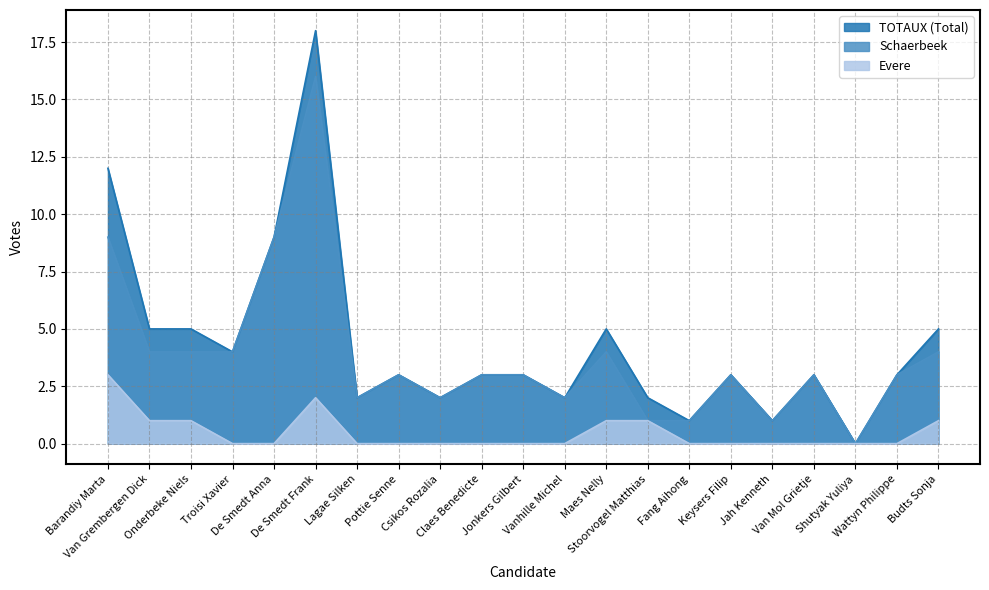

Reading right to left, extract all data points from this chart.

TOTAUX (Total): 5	3	0	3	1	3	1	2	5	2	3	3	2	3	2	18	9	4	5	5	12
Schaerbeek: 4	3	0	3	1	3	1	1	4	2	3	3	2	3	2	16	9	4	4	4	9
Evere: 1	0	0	0	0	0	0	1	1	0	0	0	0	0	0	2	0	0	1	1	3